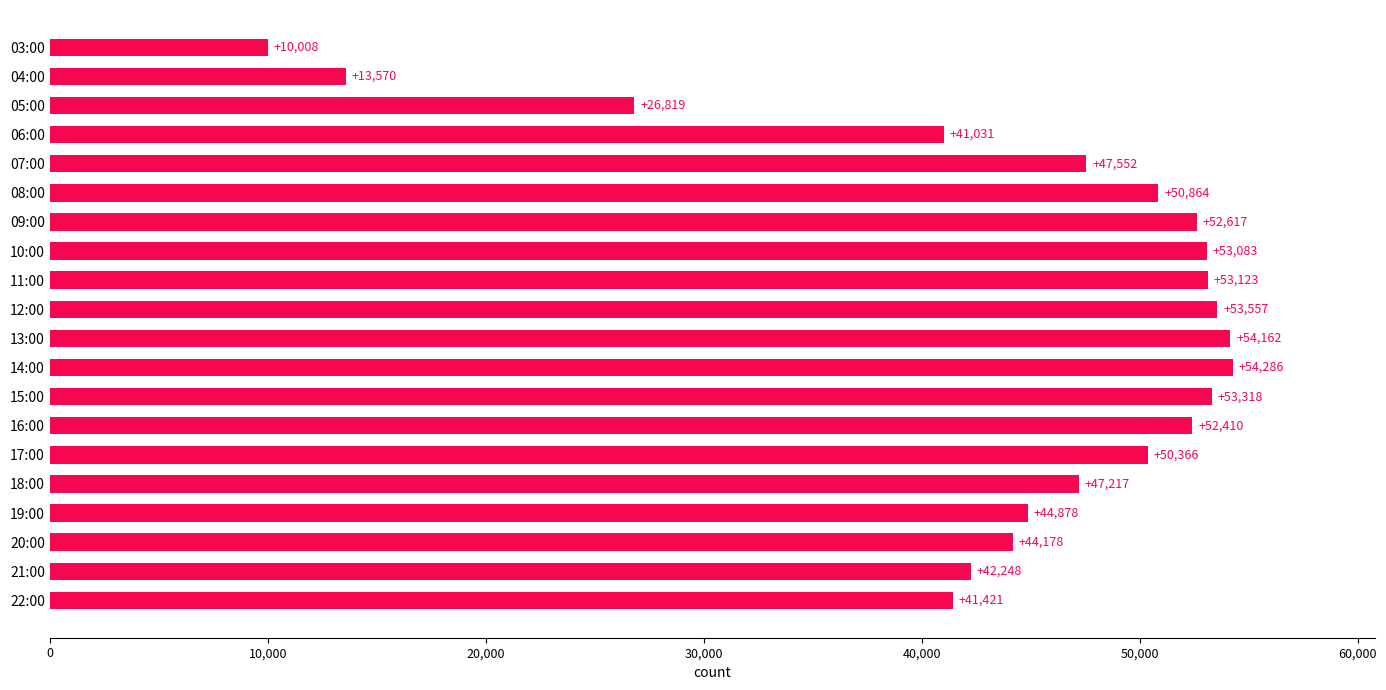

What is the ratio of the value at 11:00 to the value at 15:00?

1.0